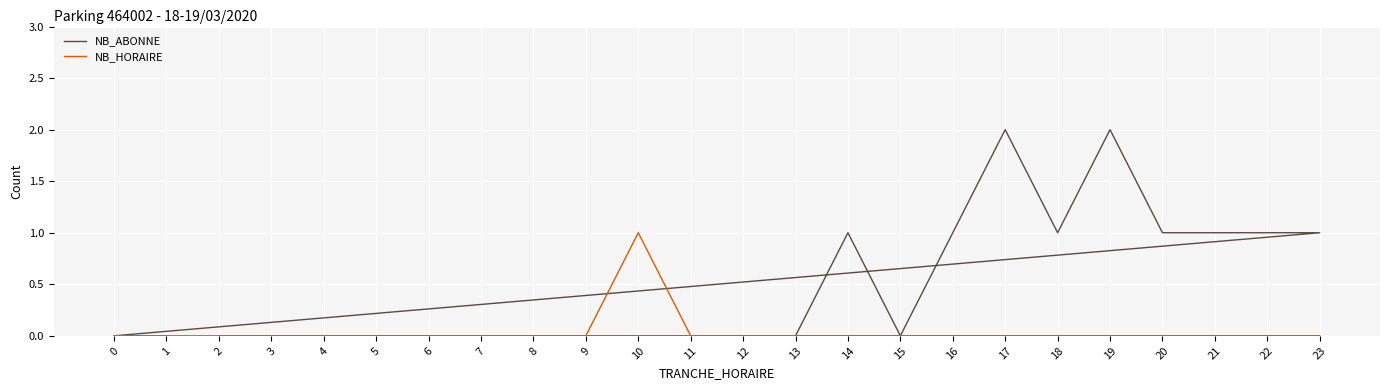

Is the value of NB_HORAIRE at 16 greater than the value of NB_ABONNE at 17?

No